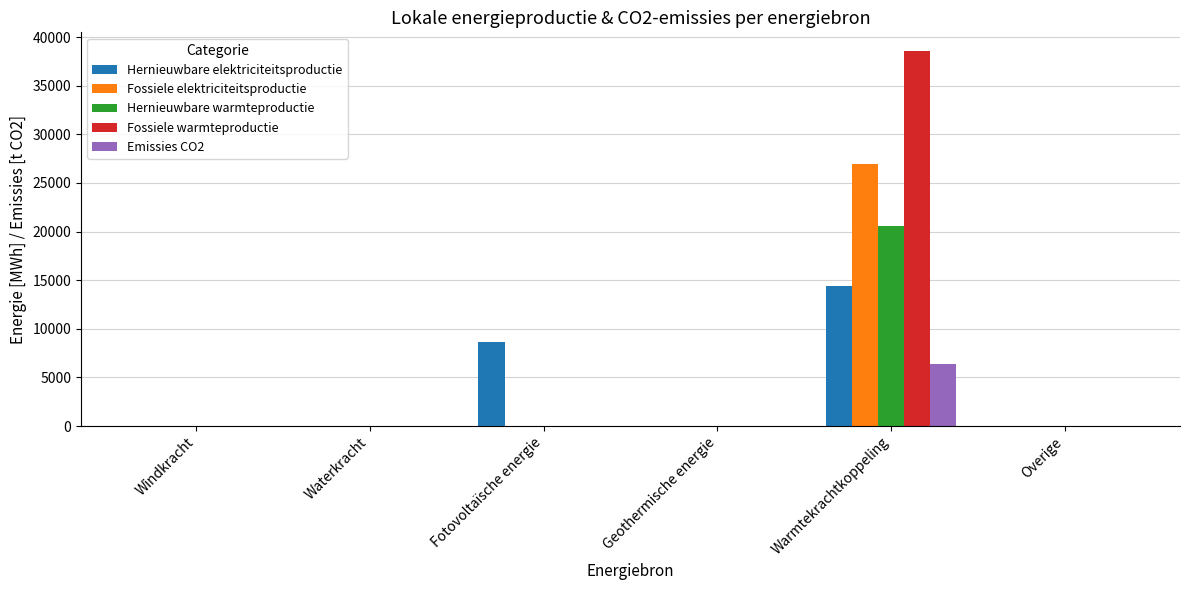

True or false: Fossiele warmteproductie has a value of -12086.8 at Overige.

False